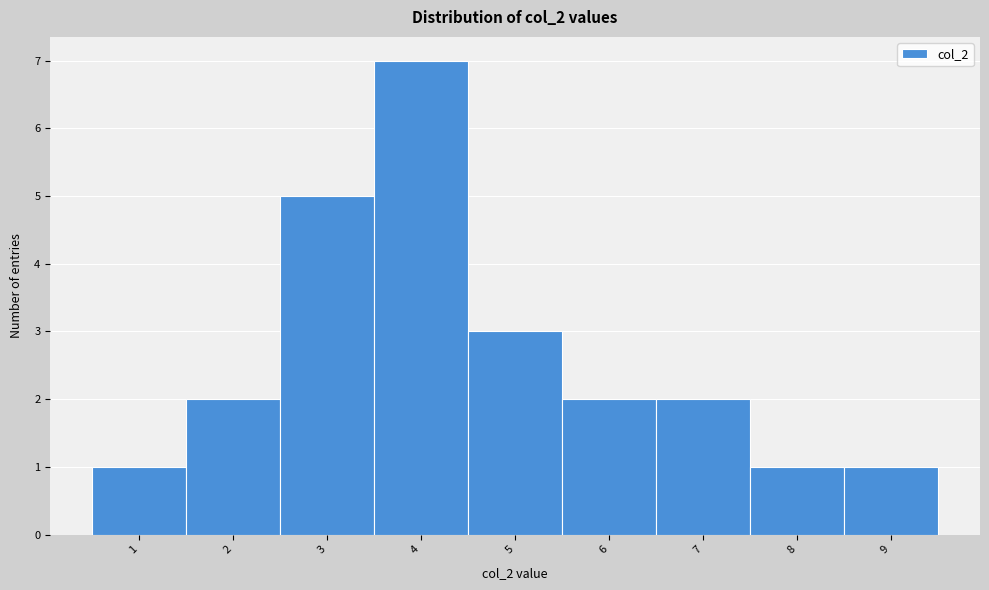

Reading left to right, list every bar in this chart as the range it spans on the x-axis followed by its height. The values are not printed on the chart, so give them approximately, as read against the axis.

0.5 to 1.5: 1
1.5 to 2.5: 2
2.5 to 3.5: 5
3.5 to 4.5: 7
4.5 to 5.5: 3
5.5 to 6.5: 2
6.5 to 7.5: 2
7.5 to 8.5: 1
8.5 to 9.5: 1